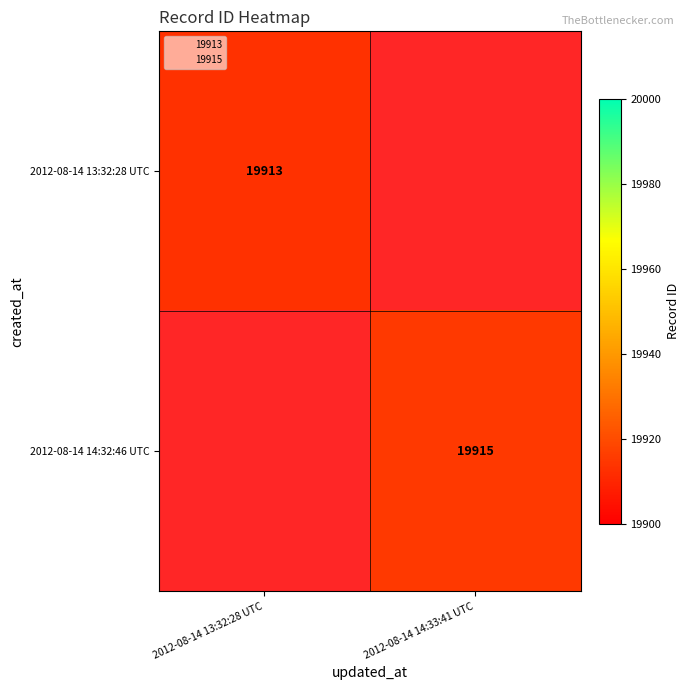

How many data points does each series have?

2